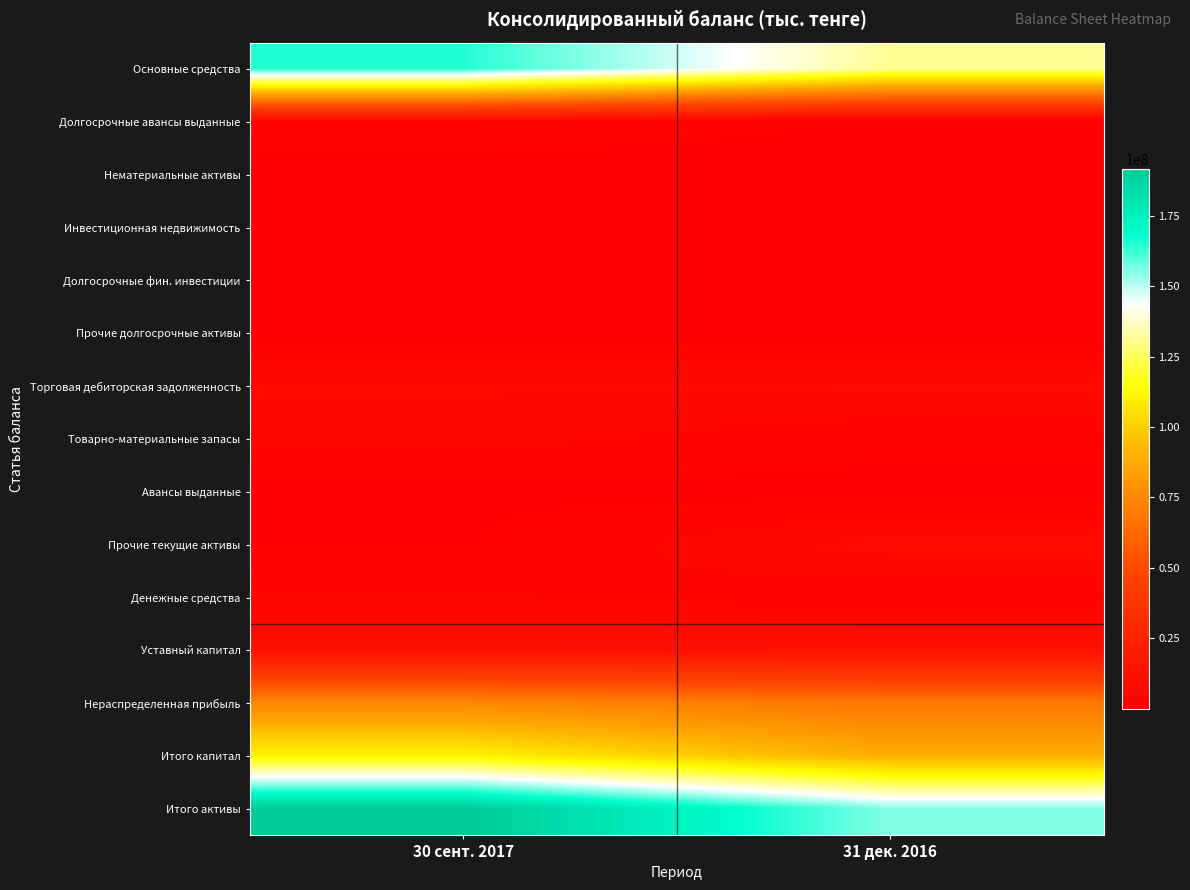

Reading right to left, extract all data points from this chart.

Основные средства: 31 дек. 2016=131353218	30 сент. 2017=164865097
Долгосрочные авансы выданные: 31 дек. 2016=1187026	30 сент. 2017=4130538
Нематериальные активы: 31 дек. 2016=151398	30 сент. 2017=242373
Инвестиционная недвижимость: 31 дек. 2016=334985	30 сент. 2017=141683
Долгосрочные фин. инвестиции: 31 дек. 2016=249055	30 сент. 2017=249055
Прочие долгосрочные активы: 31 дек. 2016=23198	30 сент. 2017=603402
Торговая дебиторская задолженность: 31 дек. 2016=7690358	30 сент. 2017=7144161
Товарно-материальные запасы: 31 дек. 2016=2437888	30 сент. 2017=5687892
Авансы выданные: 31 дек. 2016=688908	30 сент. 2017=970682
Прочие текущие активы: 31 дек. 2016=8431294	30 сент. 2017=1395781
Денежные средства: 31 дек. 2016=2358941	30 сент. 2017=4951447
Уставный капитал: 31 дек. 2016=11636404	30 сент. 2017=11636404
Нераспределенная прибыль: 31 дек. 2016=67874617	30 сент. 2017=74367087
Итого капитал: 31 дек. 2016=88750158	30 сент. 2017=111177297
Итого активы: 31 дек. 2016=155396183	30 сент. 2017=191424719